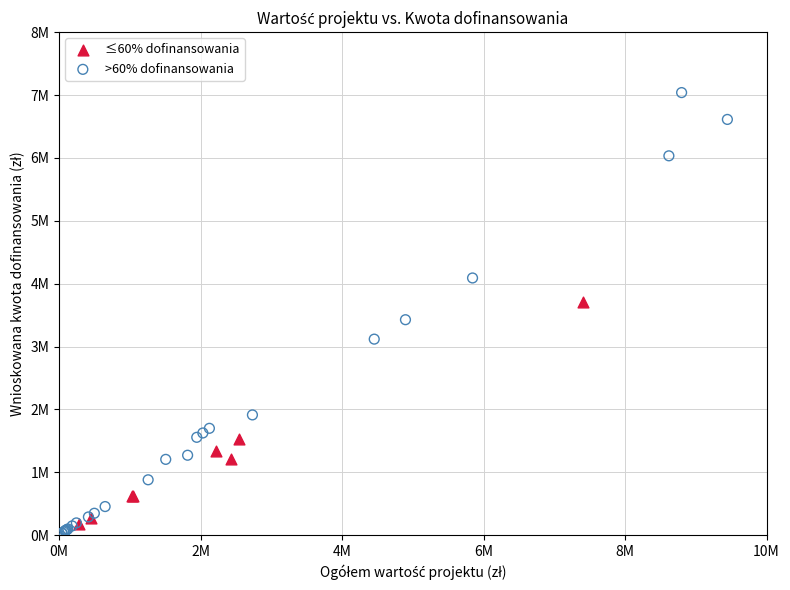

Which series reaches the minimum Y coordinate?

>60% dofinansowania